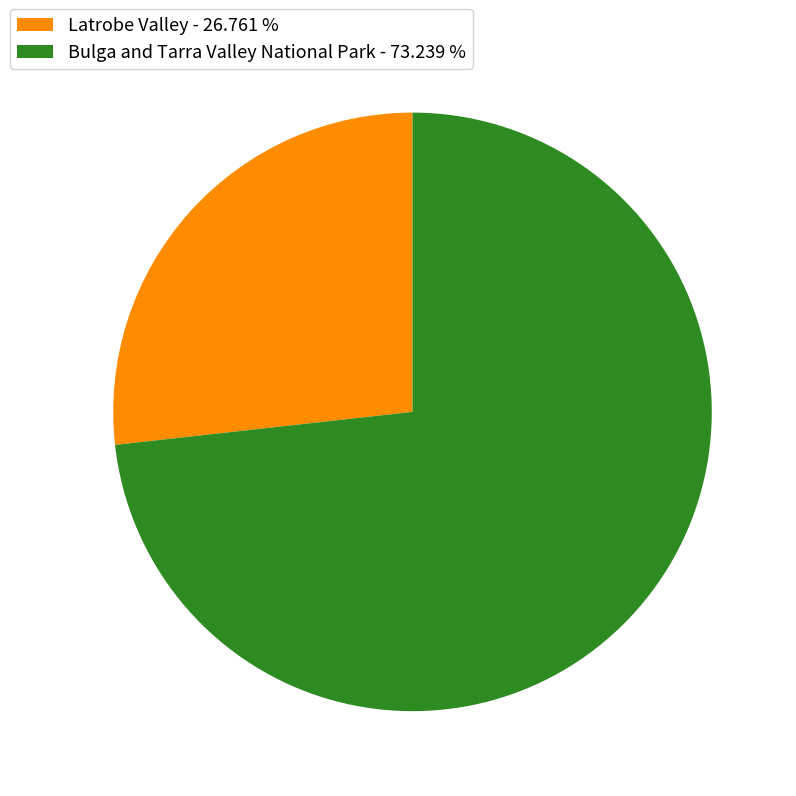

Which category has the biggest portion of the pie?

Bulga and Tarra Valley National Park